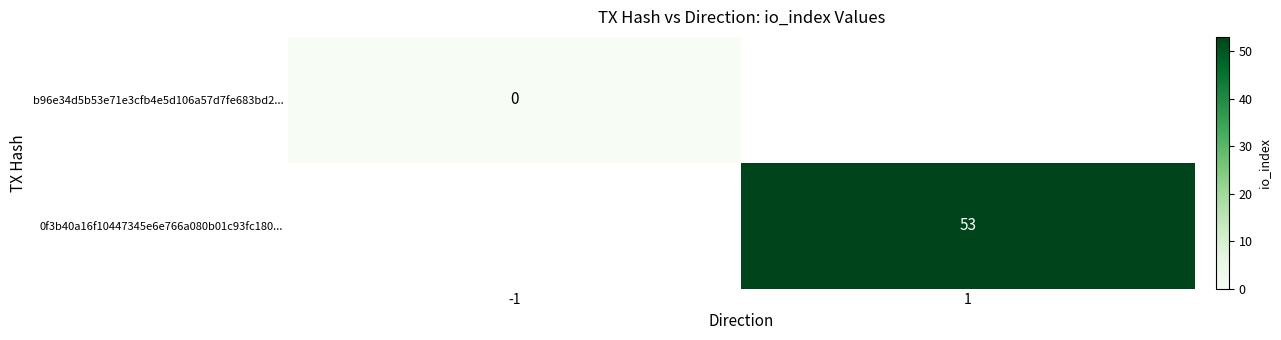

The 0f3b40a16f10447345e6e766a080b01c93fc180... series shows 29 at 1. True or false?

False